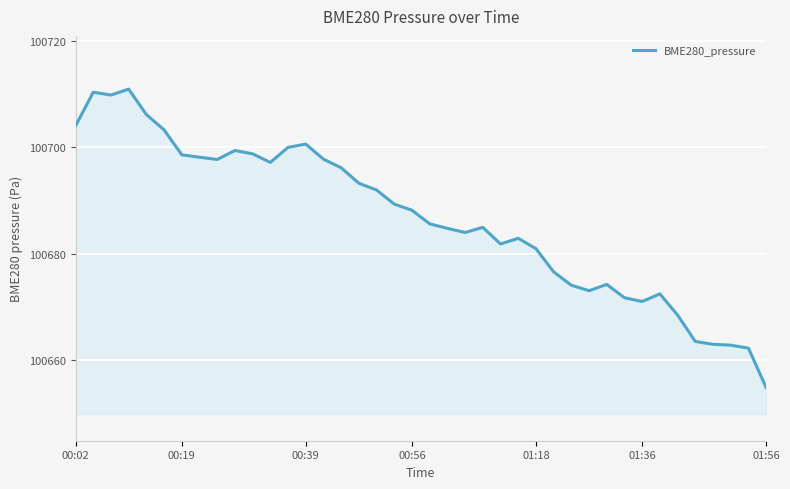

What is the sum of all values?

4027463.0